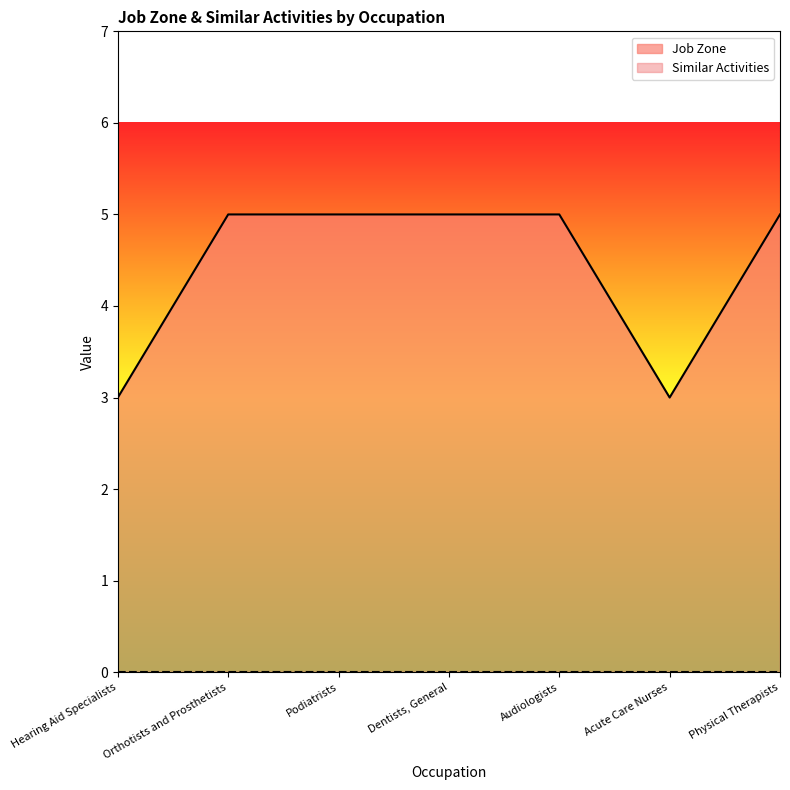

Does the chart have visible grid lines?

No